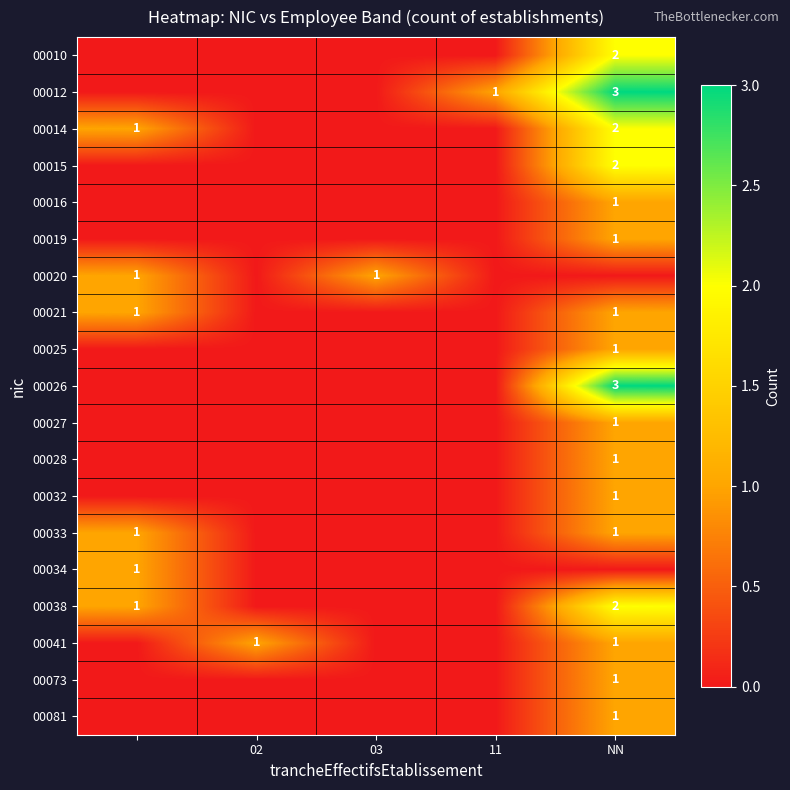

True or false: 00025 has a value of 0 at NN.

False